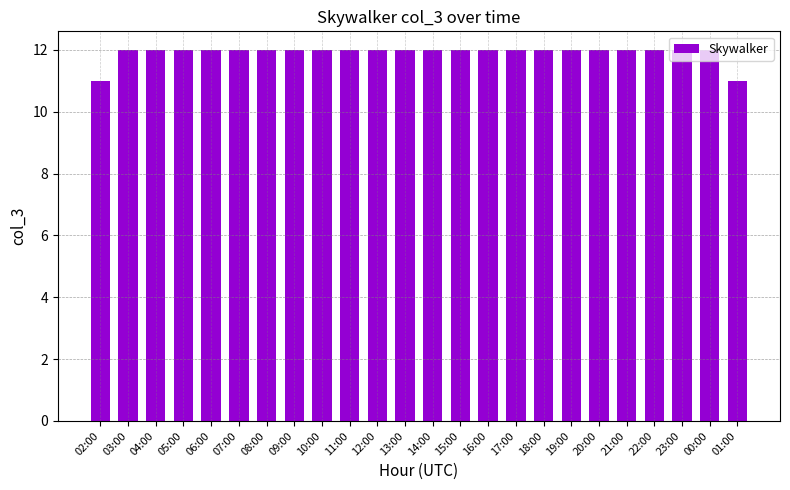

What is the ratio of the value at 15:00 to the value at 00:00?

1.0